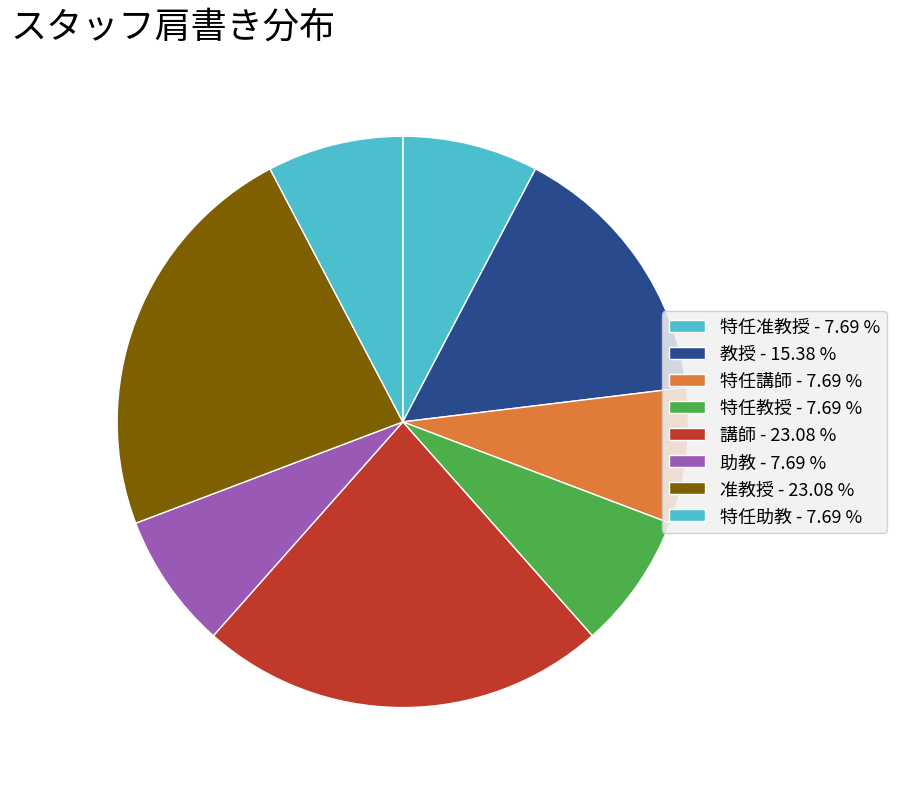

How many slices are in this pie chart?

8